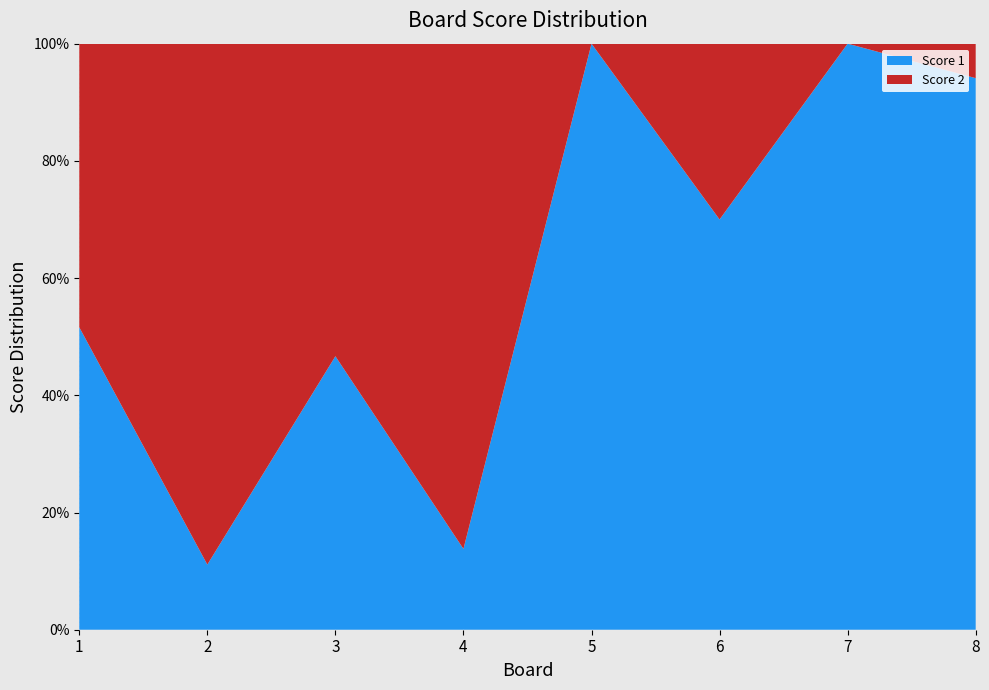

Reading left to right, transcribe all the data shown in this chart.

Score 1: 16	3	14	4	25	21	25	16
Score 2: 15	24	16	25	0	9	0	1